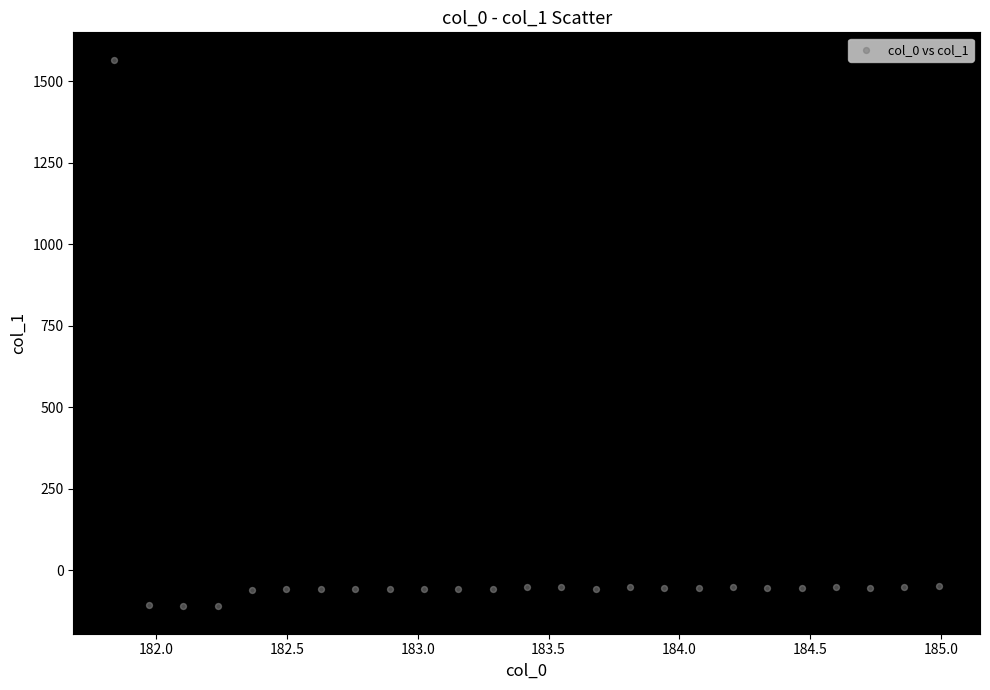

What is the range of Y values (max minus min)?

1676.2